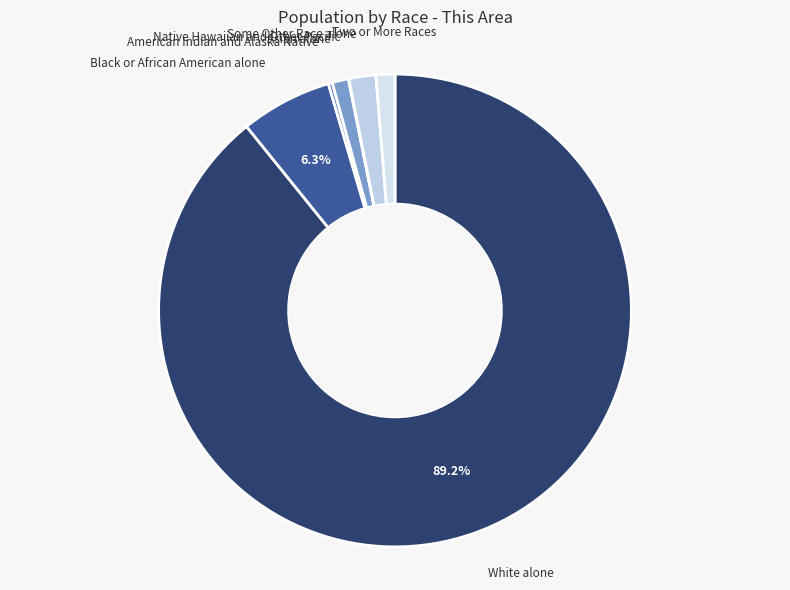

Which slice represents more than half of the pie?

White alone